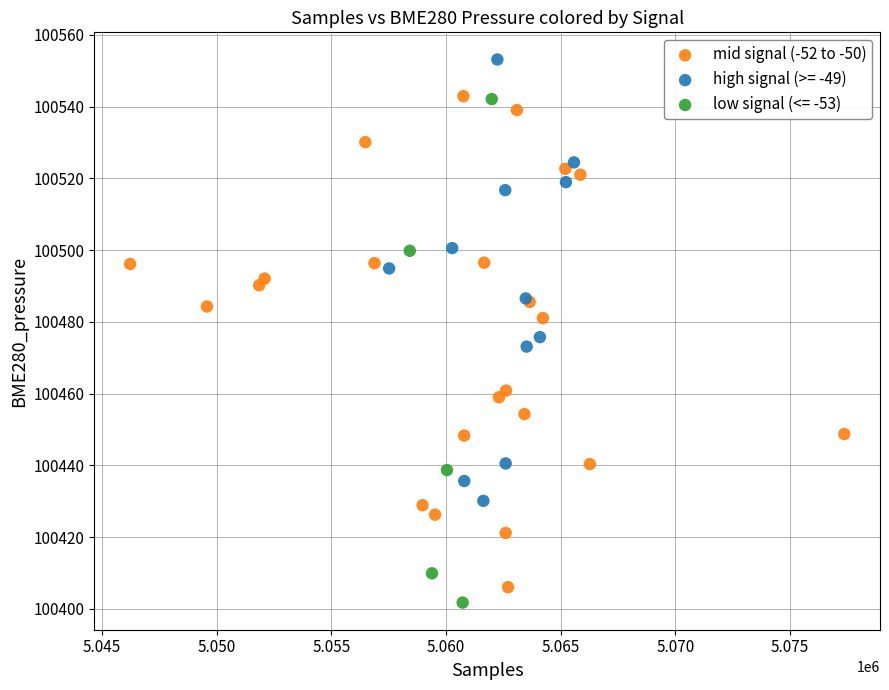

Which series contains the highest Y value?

high signal (>= -49)